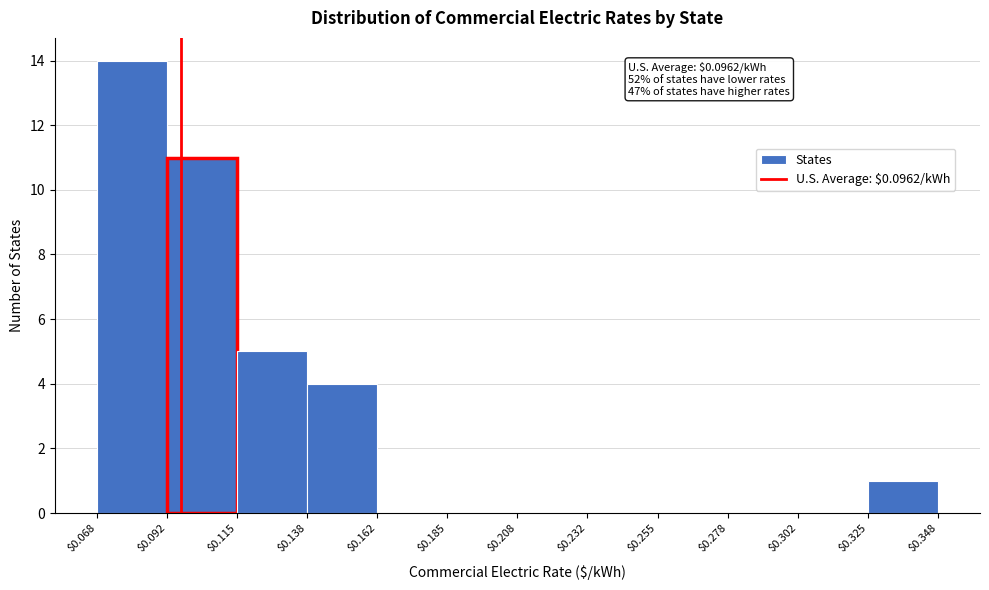

Over which range of the x-axis is the bar tallest?

$0.068 to $0.092